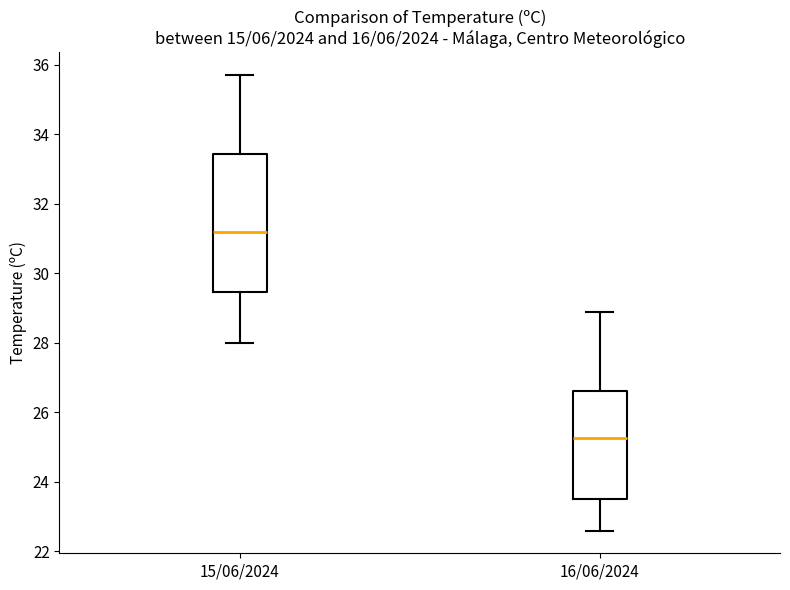

Which box has the highest median line?

15/06/2024